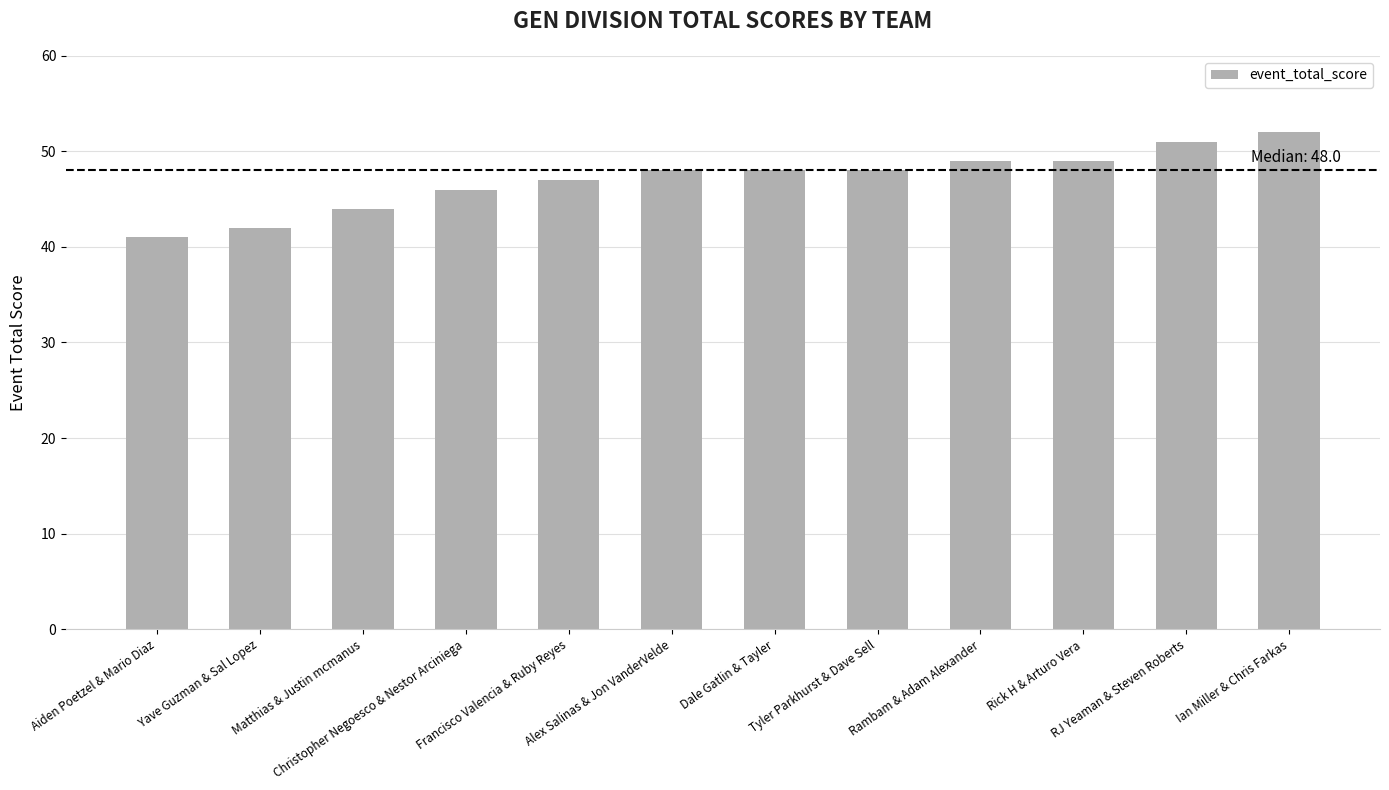

How many distinct data groups are displayed?

1